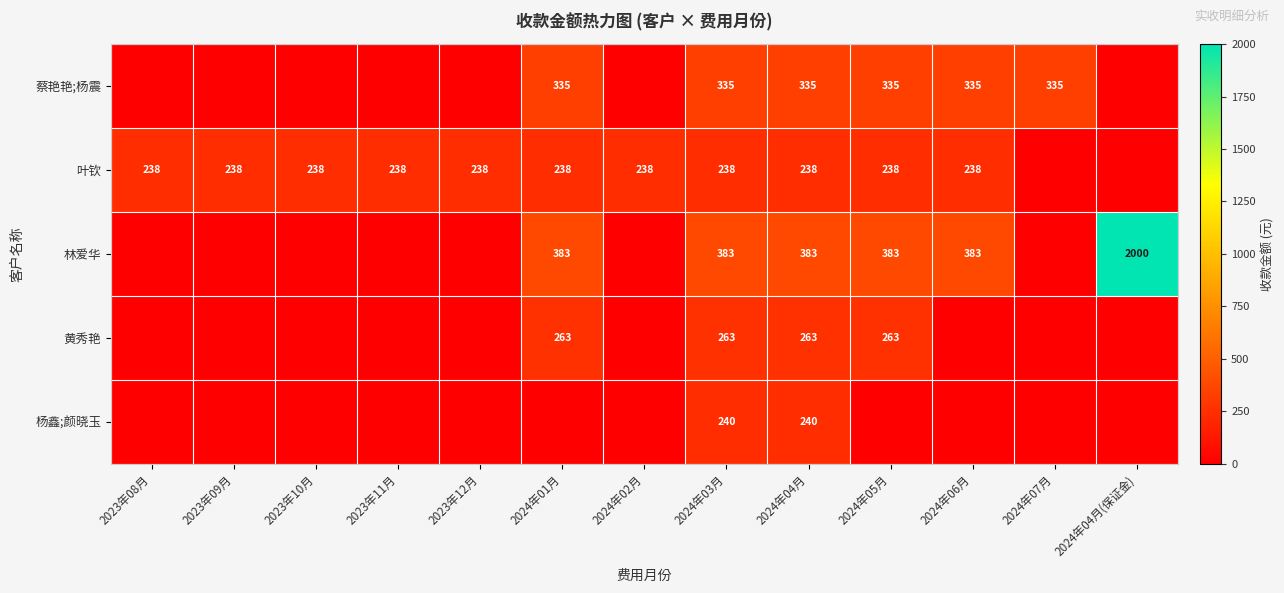

What is the spread (max minus min) of values at 2024年04月?

145